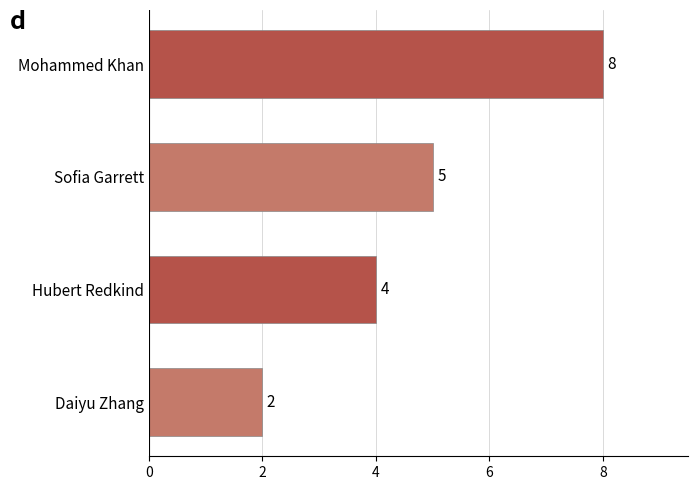

How many categories are shown in the chart?

4